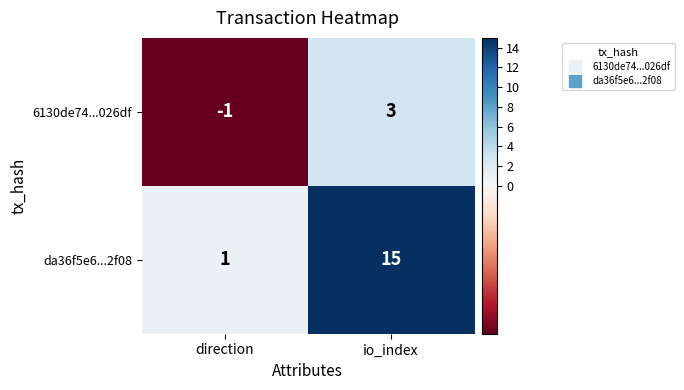

Which series changed the most between direction and io_index?

da36f5e6...2f08